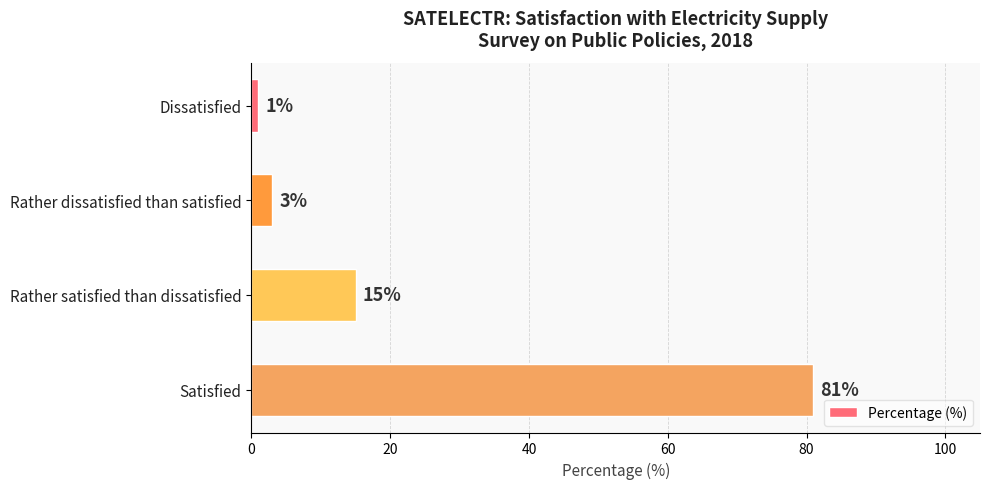

How many bars are there in total?

4